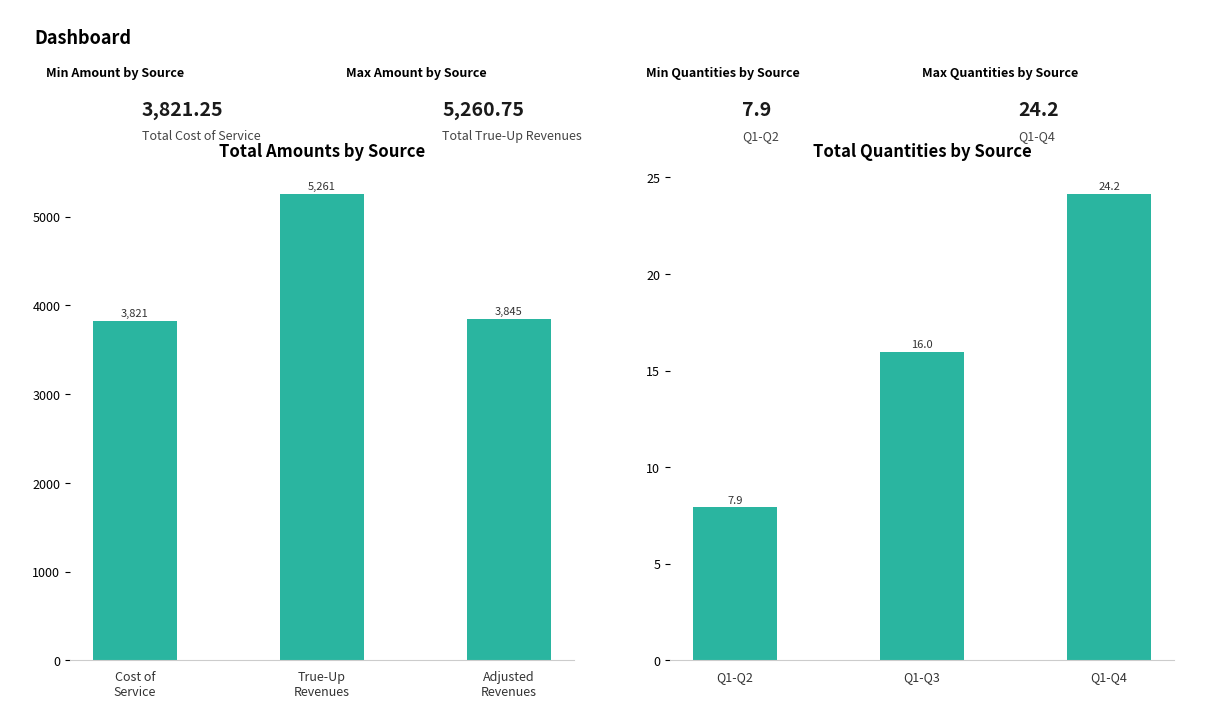

At how many categories does at least one series exceed 1532?

3